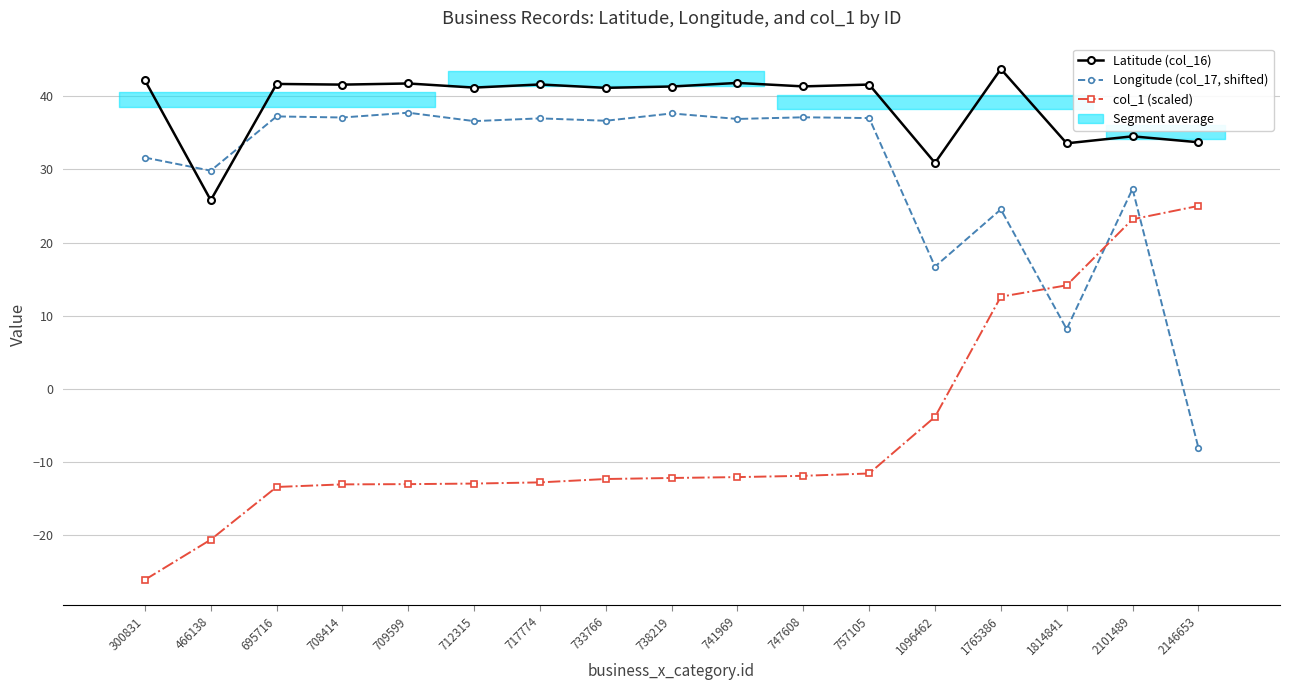

Reading left to right, what are all the values shown in this chart?

Latitude (col_16): 300831=42.2	466138=25.8	695716=41.7	708414=41.6	709599=41.7	712315=41.2	717774=41.6	733766=41.1	738219=41.3	741969=41.8	747608=41.3	757105=41.6	1096462=30.9	1765386=43.7	1814841=33.5	2101489=34.5	2146653=33.7
Longitude (col_17, shifted): 300831=31.6	466138=29.8	695716=37.2	708414=37.1	709599=37.7	712315=36.6	717774=37.0	733766=36.6	738219=37.6	741969=36.9	747608=37.1	757105=37.0	1096462=16.7	1765386=24.5	1814841=8.2	2101489=27.3	2146653=-8.0
col_1 (scaled): 300831=-26.0	466138=-20.6	695716=-13.4	708414=-13.0	709599=-13.0	712315=-12.9	717774=-12.7	733766=-12.3	738219=-12.1	741969=-12.0	747608=-11.9	757105=-11.5	1096462=-3.8	1765386=12.6	1814841=14.2	2101489=23.2	2146653=25.0